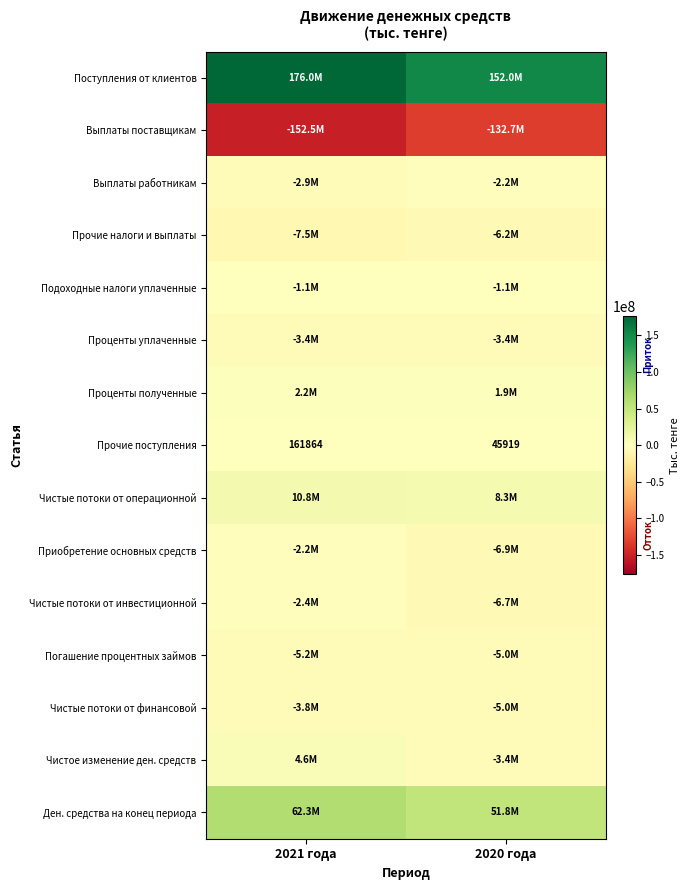

The value of Прочие поступления at 2020 года is 71016. True or false?

False